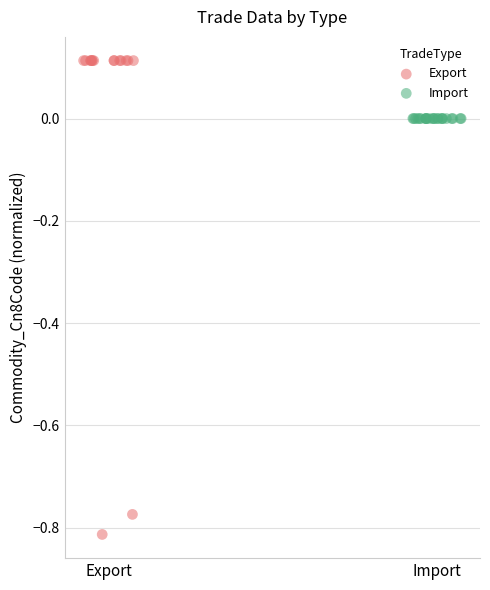

Which series contains the highest Y value?

Export